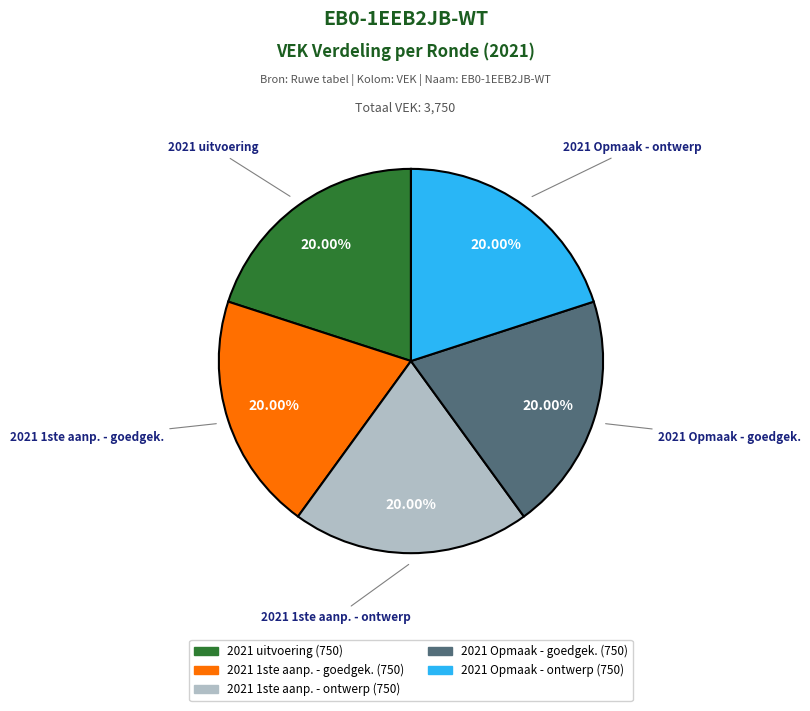

Is the sum of 2021 Opmaak - goedgek. and 2021 uitvoering greater than half?

No